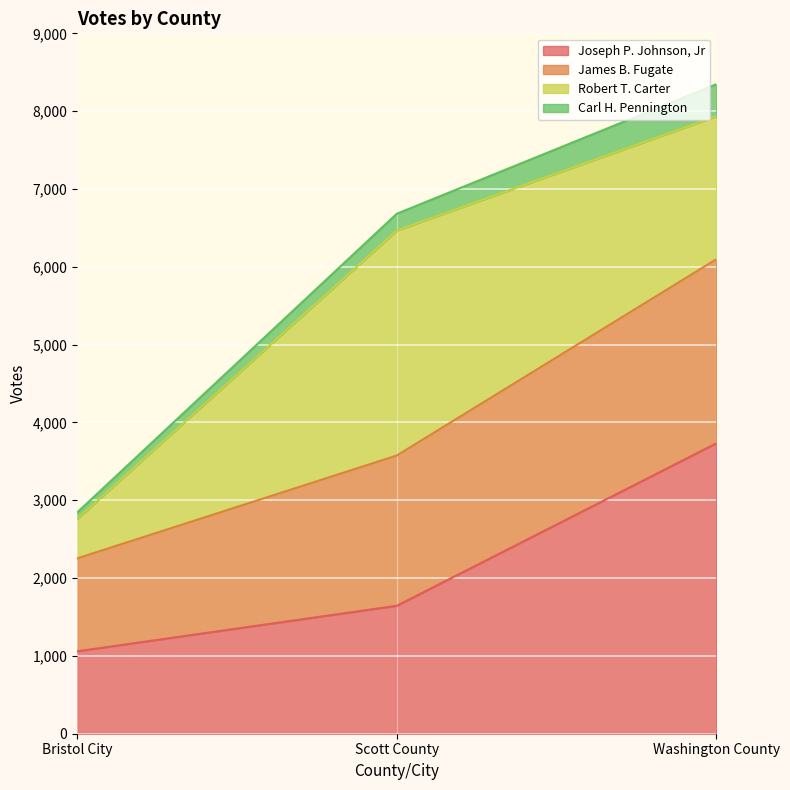

What is the lowest value of the Joseph P. Johnson, Jr series?

1059